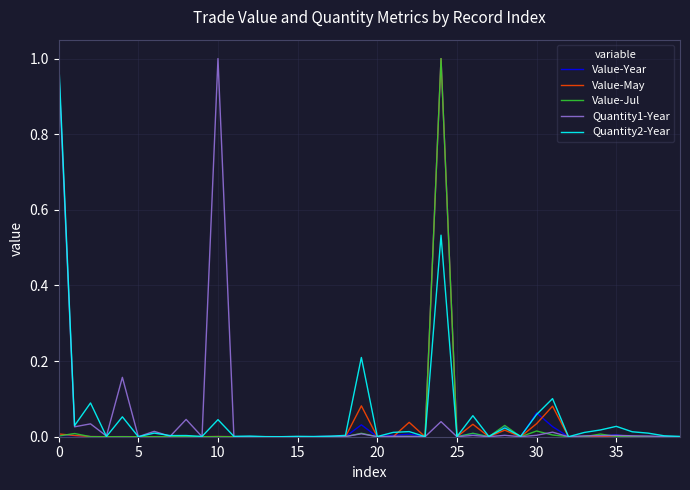

What are all the series names shown in the legend?

Value-Year, Value-May, Value-Jul, Quantity1-Year, Quantity2-Year